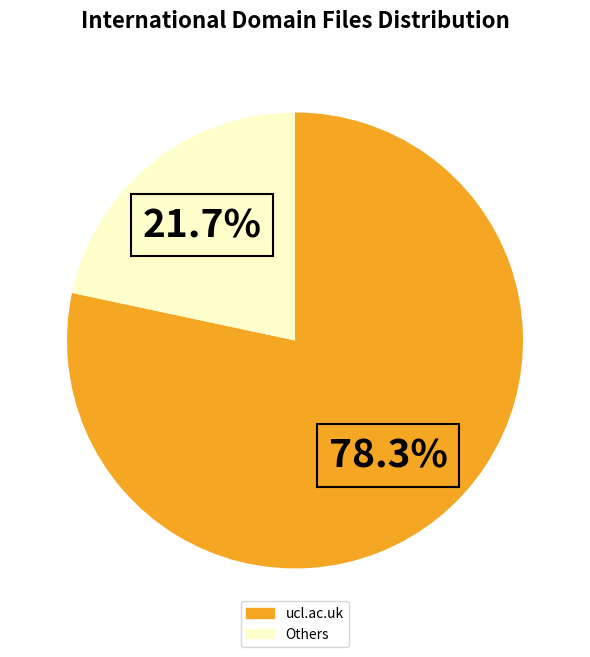

Does any single category account for the majority?

Yes